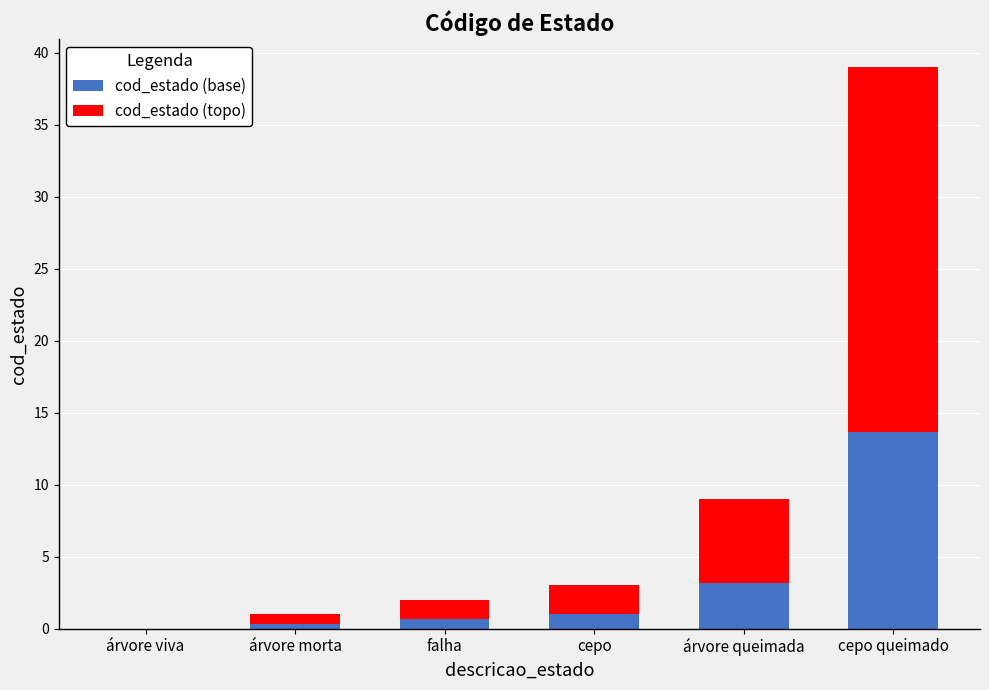

At which category is the sum across all series the highest?

cepo queimado